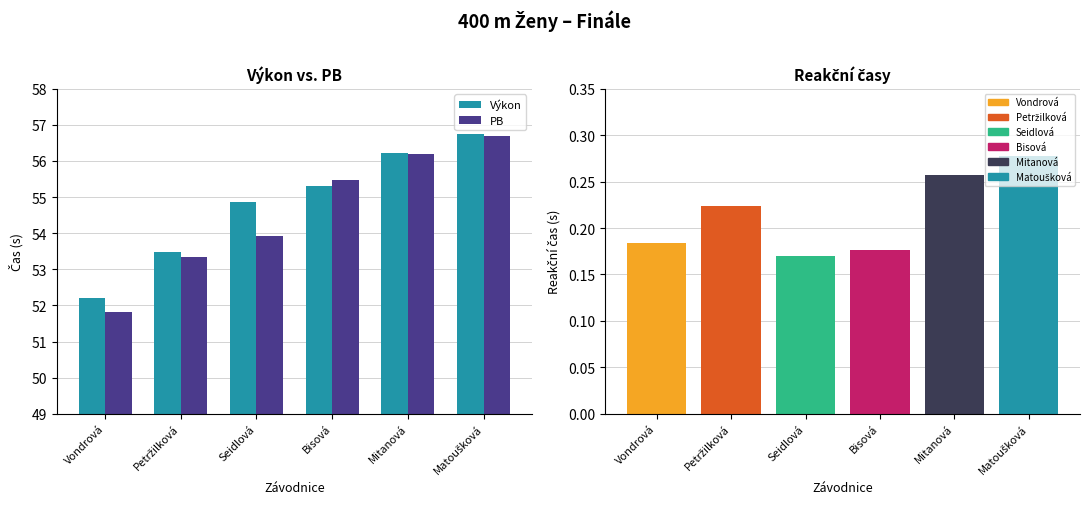

What is the total value across all series at Petržilková?

106.8